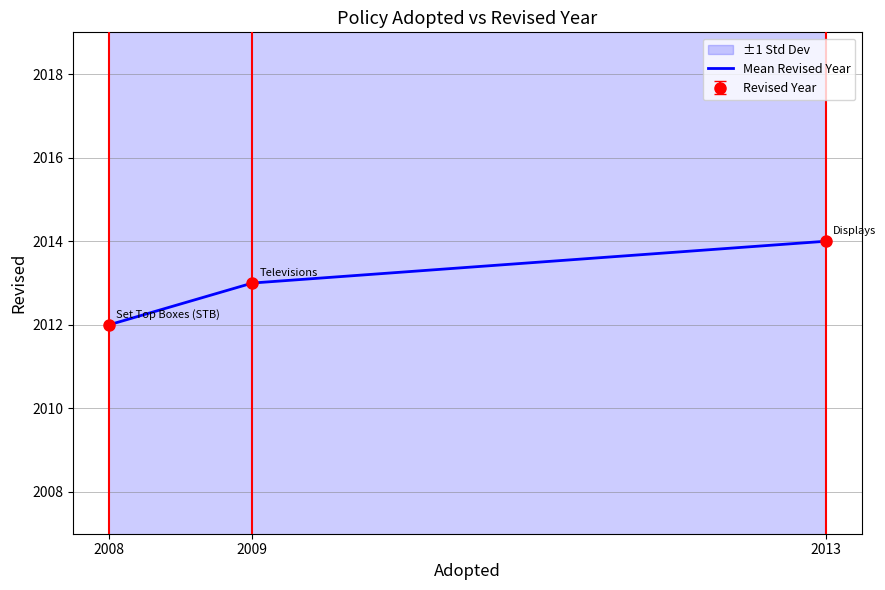

How many lines are shown in the chart?

1